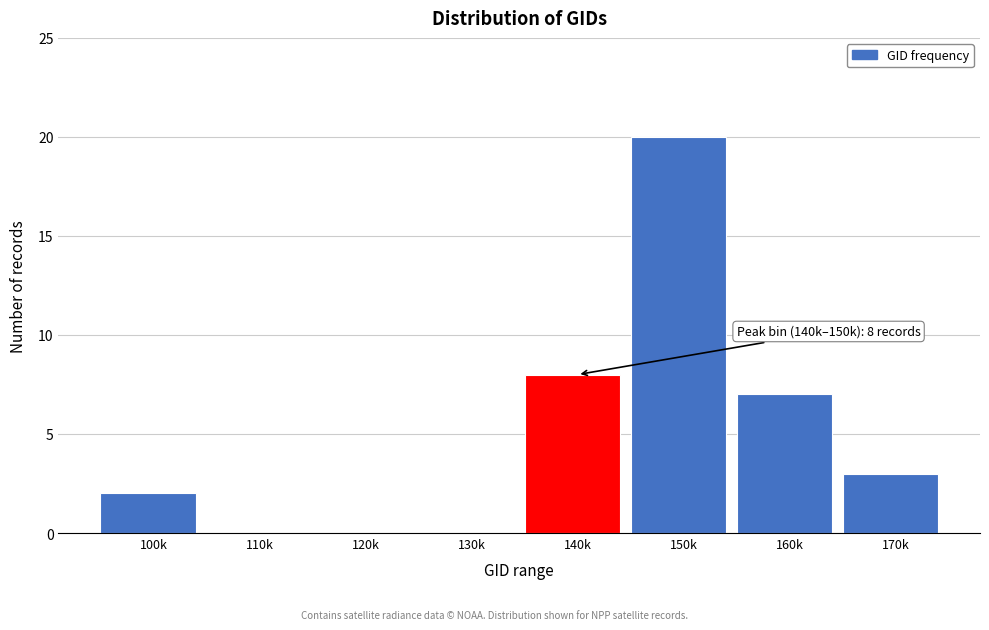

Reading left to right, extract all data points from this chart.

100k=2	110k=0	120k=0	130k=0	140k=8	150k=20	160k=7	170k=3